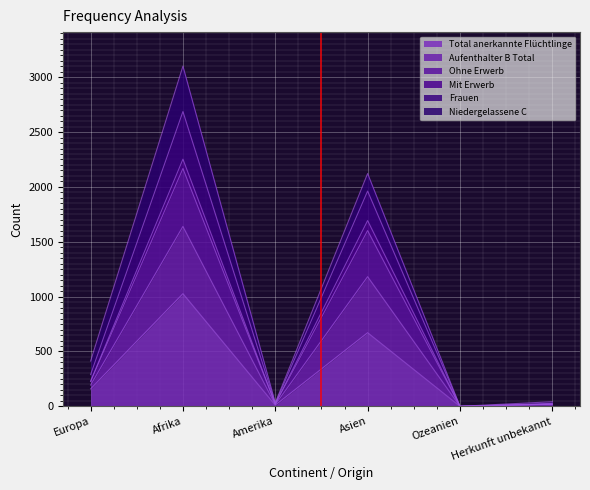

At which label is Total anerkannte Flüchtlinge closest to 513?

Asien